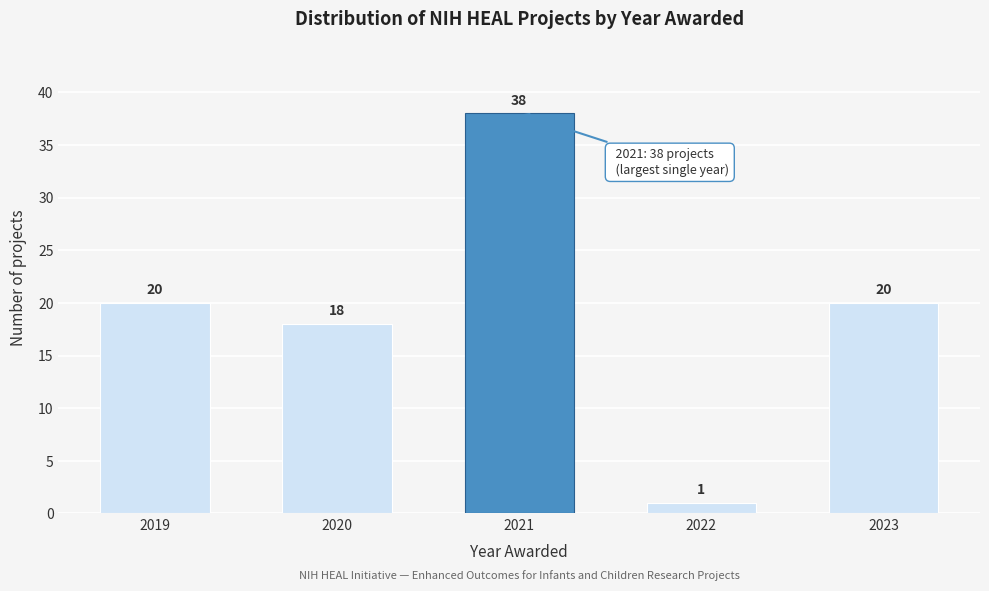

Reading left to right, extract all data points from this chart.

20	18	38	1	20